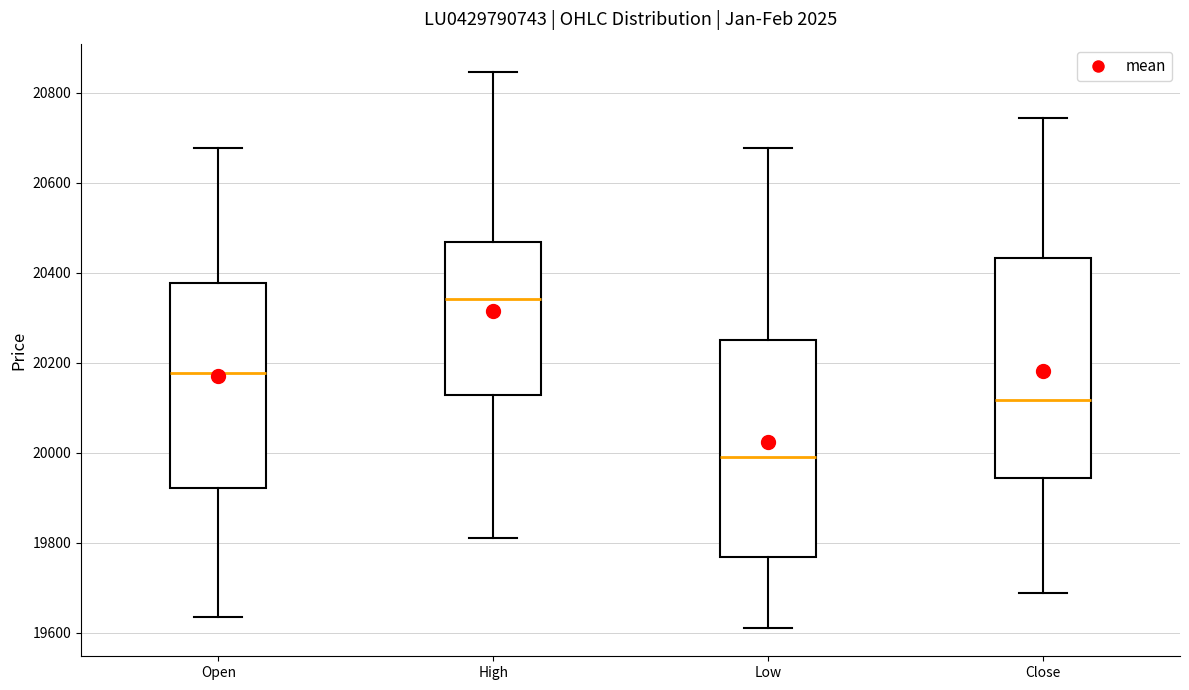

Which box has the lowest median line?

Low